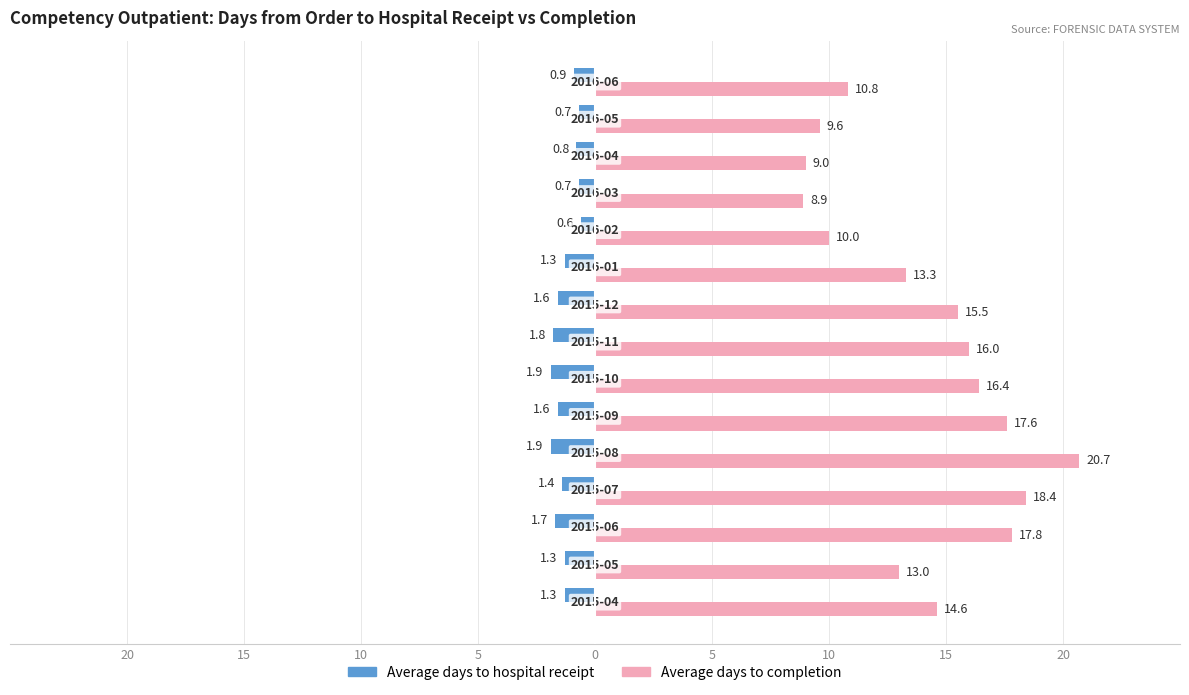

What are all the series names shown in the legend?

Average days to hospital receipt, Average days to completion